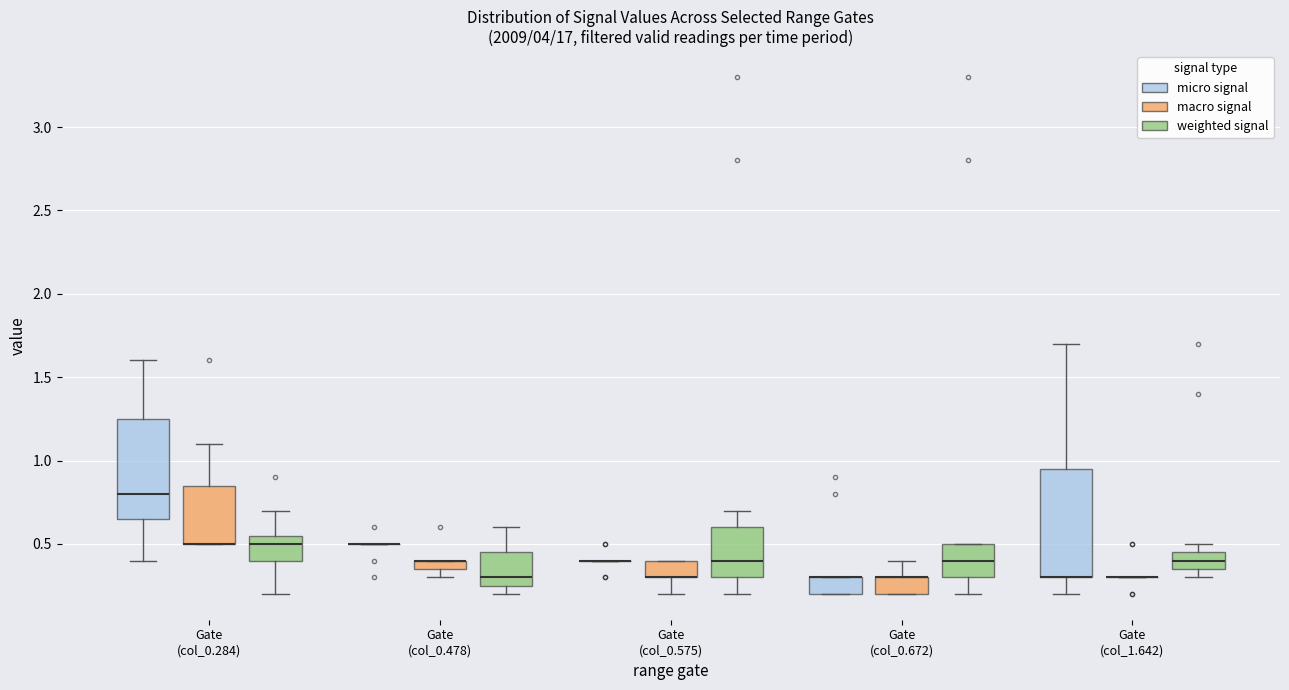

Where is the upper edge of the box for Gate (col_0.672) (micro signal) on the y-axis? The values are not printed on the chart, so give them approximately, as read against the axis.

0.30